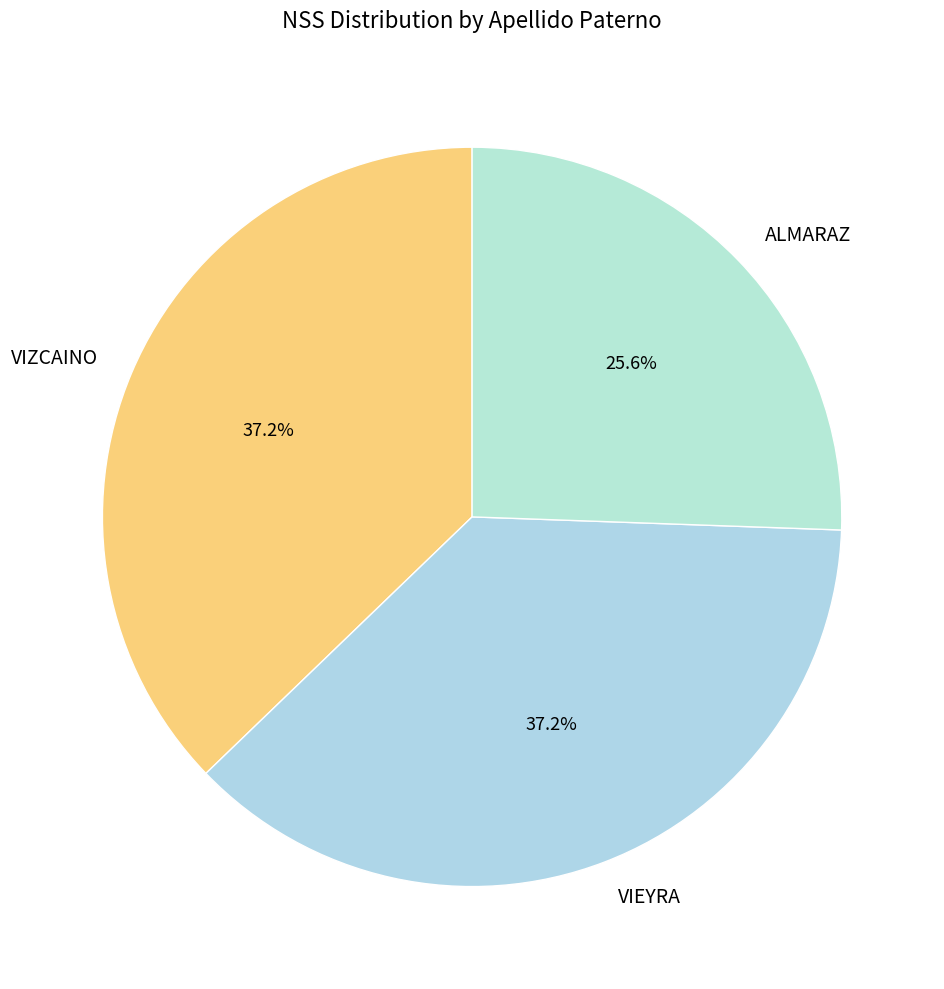

Which slice is the smallest?

ALMARAZ